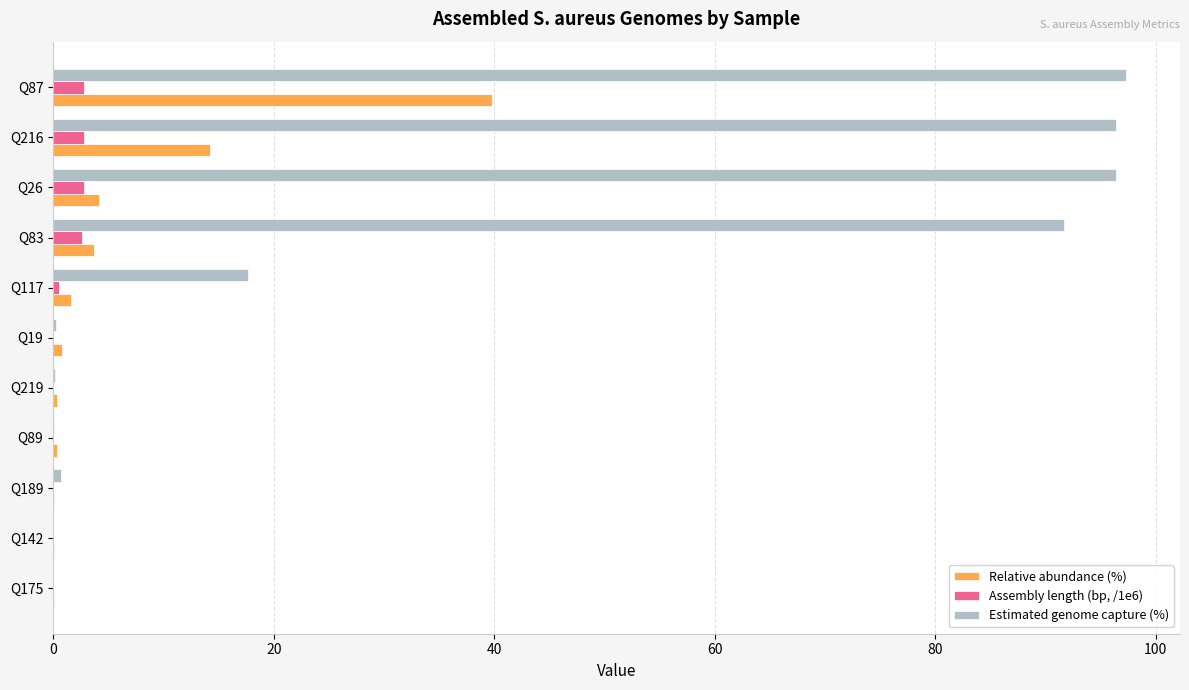

How many distinct data groups are displayed?

3